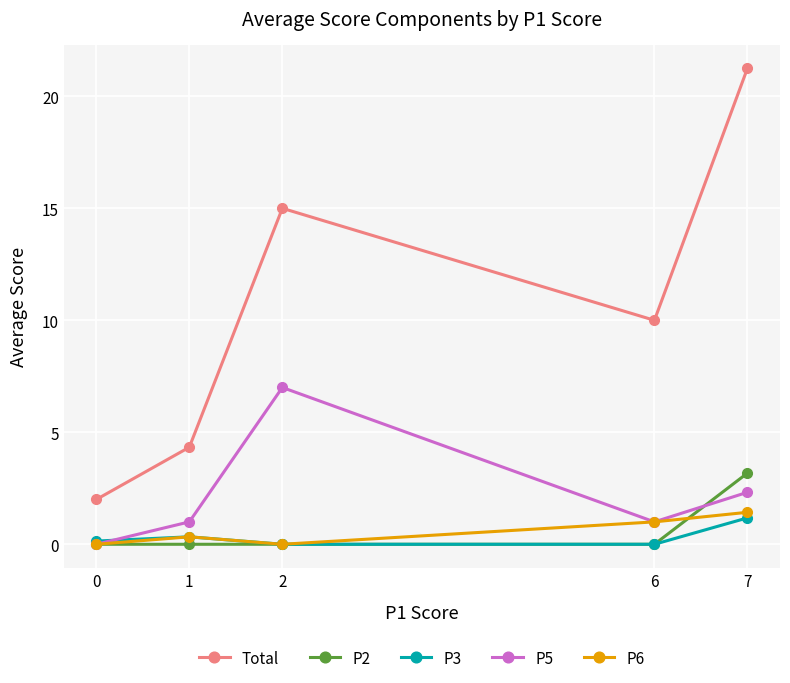

What is the average value of the Total series?

10.5